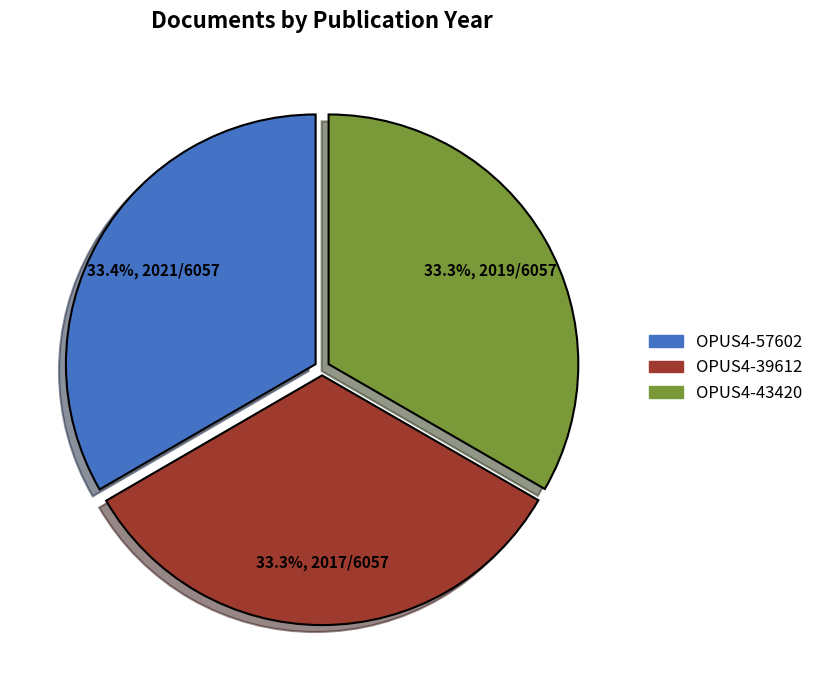

Combined, what portion of the pie is OPUS4-39612 and OPUS4-43420?

66.6%